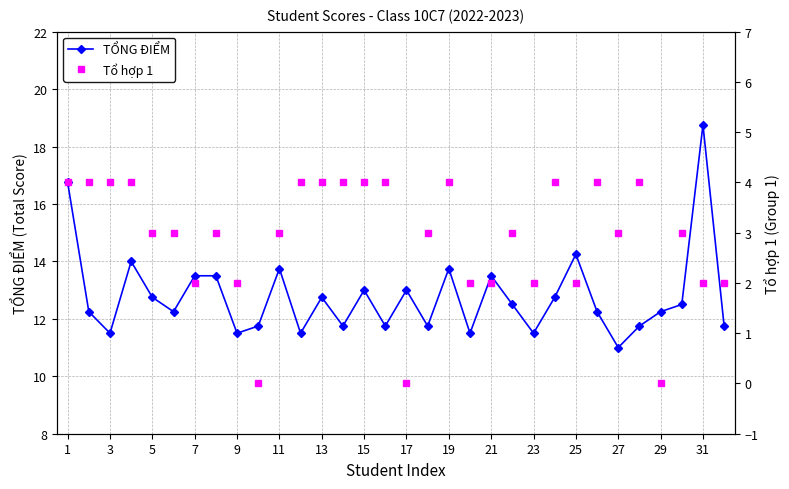

True or false: TỔNG ĐIỂM has more than 1 points higher than both neighbors.

True